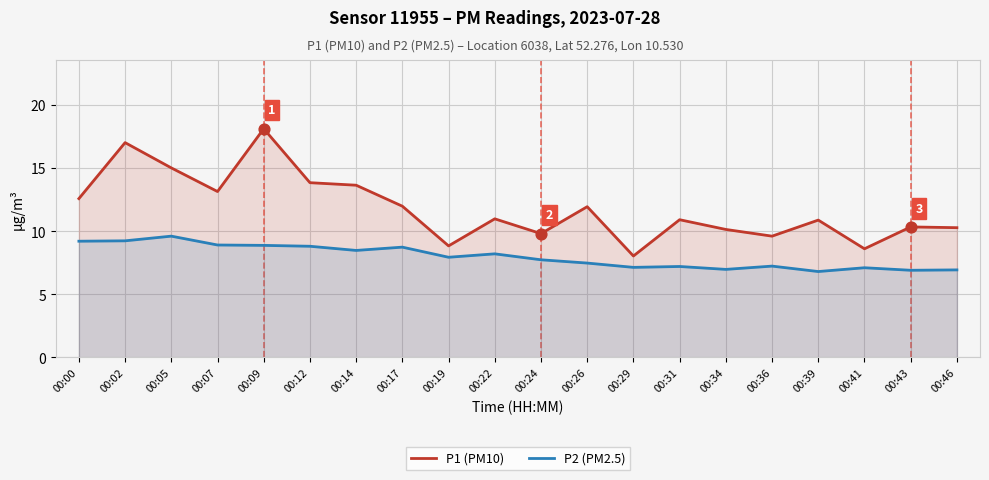

Which series has the largest total across all categories?

P1 (PM10)